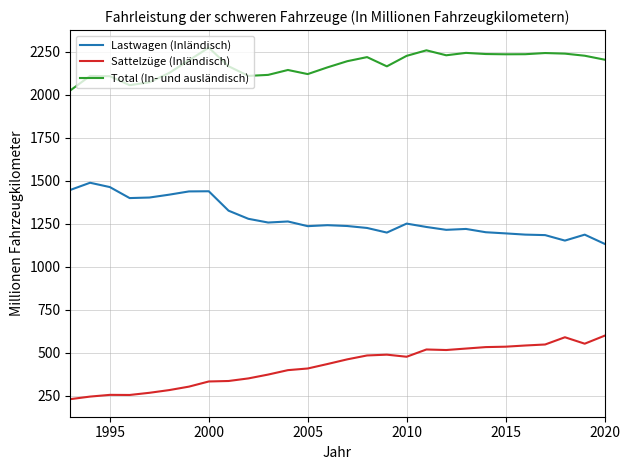

What are all the series names shown in the legend?

Lastwagen (Inländisch), Sattelzüge (Inländisch), Total (In- und ausländisch)